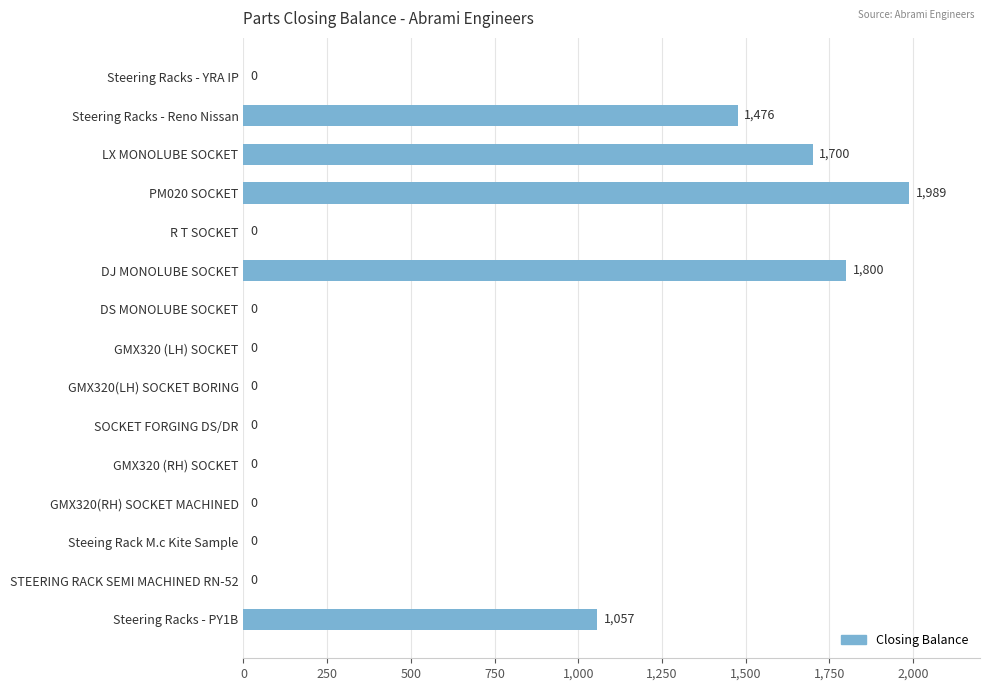

What is the sum of all values?

8022